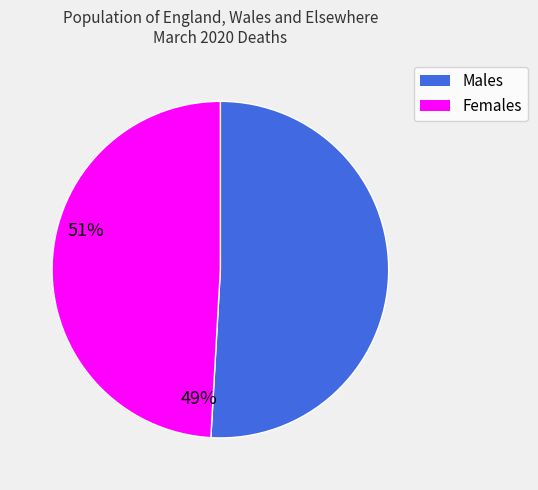

Is it true that Females is 61% of the pie?

False